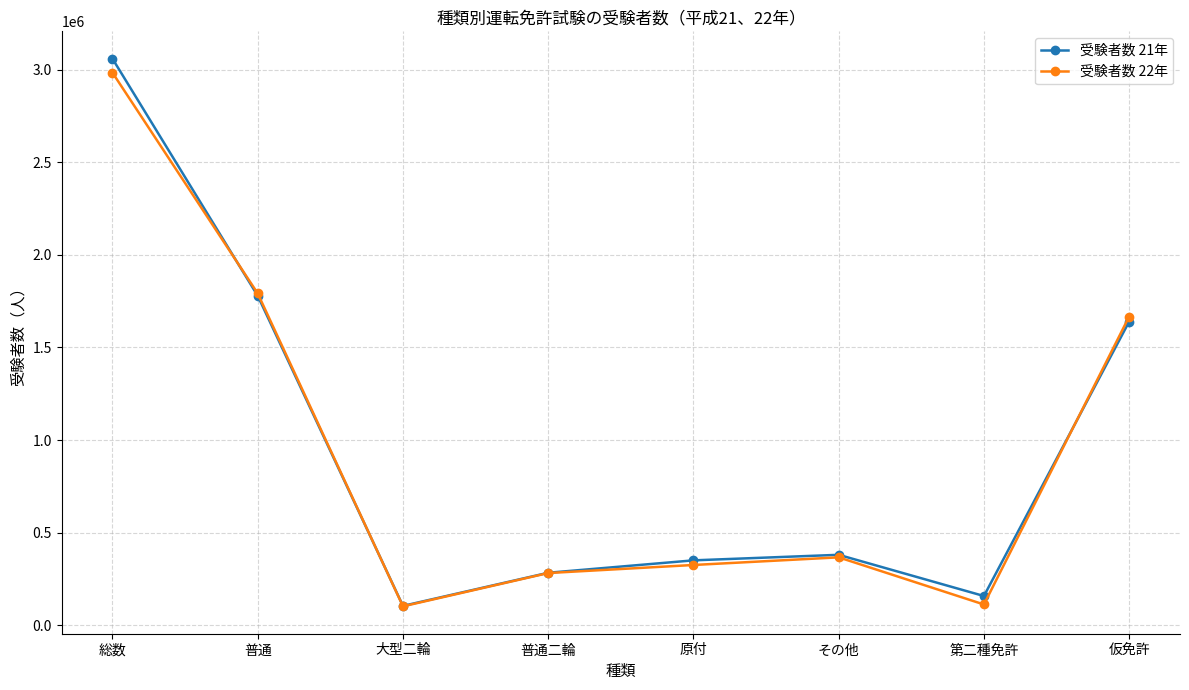

What are all the series names shown in the legend?

受験者数 21年, 受験者数 22年